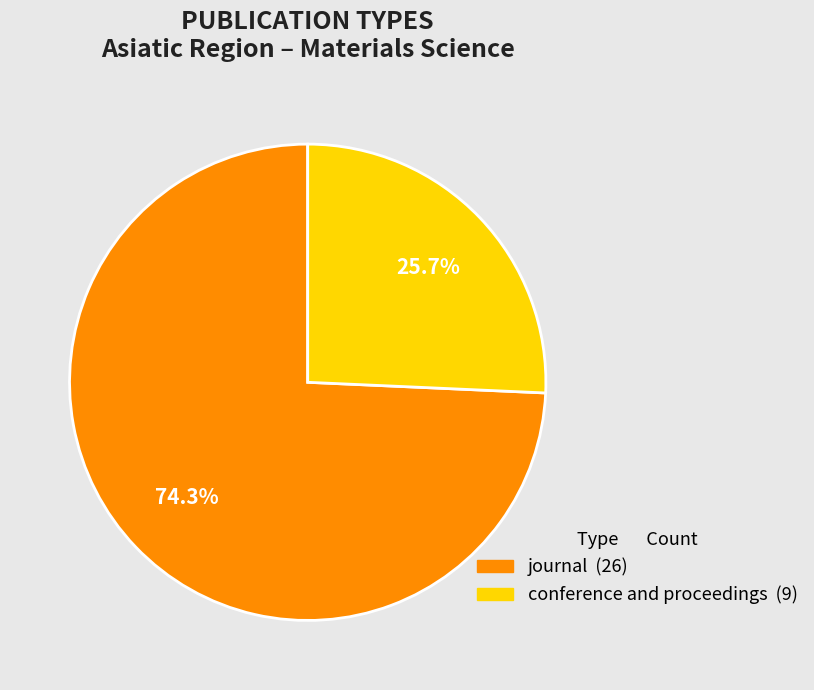

To the nearest percent, what is the difference between the largest and smallest slice percentages?

49%